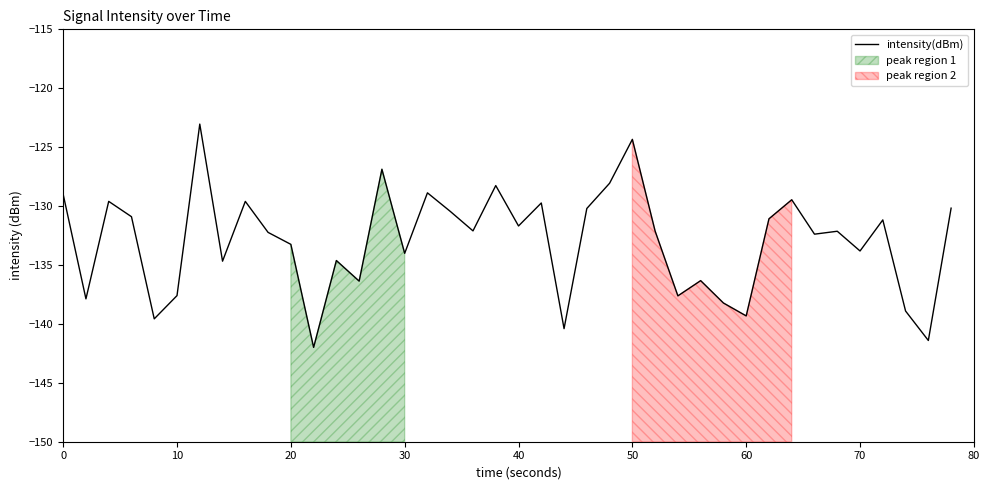

What is the minimum value for intensity(dBm)?

-142.0